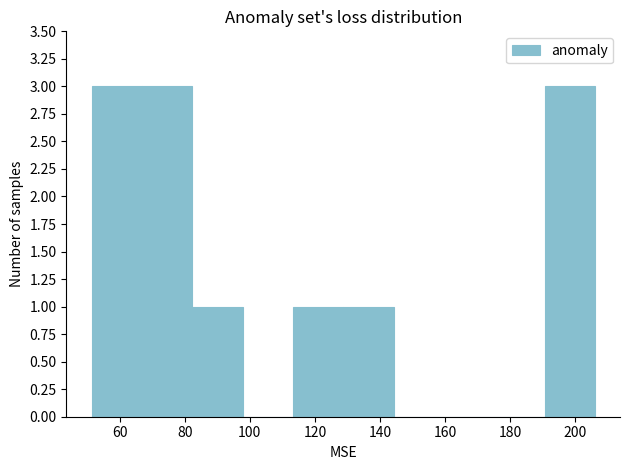

Reading left to right, list every bar in this chart as the range it spans on the x-axis followed by its height. Neither the bar edges nor the heights are printed on the chart, so give them approximately, as read against the axes.

52 to 66: 3
66 to 82: 3
82 to 98: 1
98 to 114: 0
114 to 128: 1
128 to 144: 1
144 to 160: 0
160 to 176: 0
176 to 190: 0
190 to 206: 3